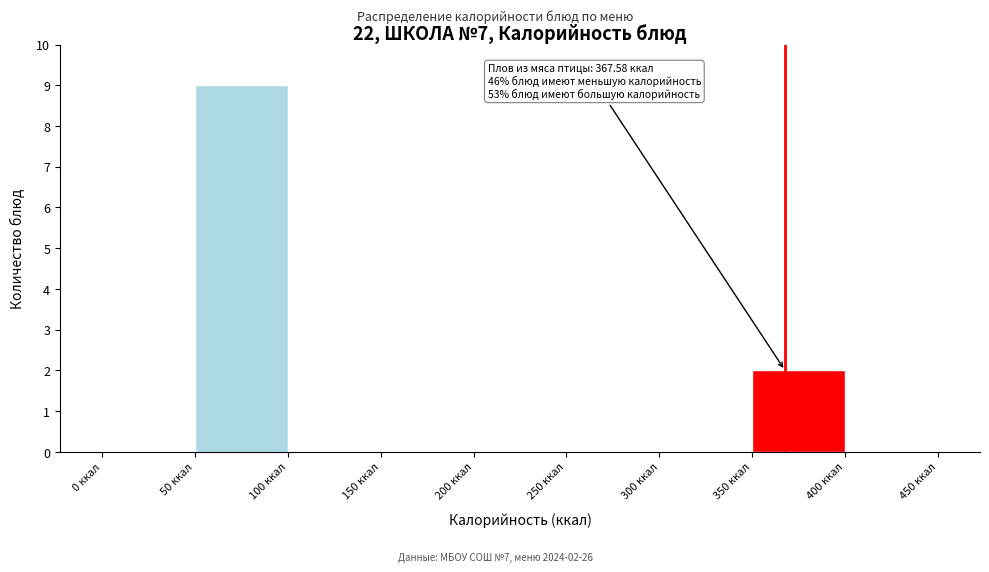

Over which range of the x-axis is the bar tallest?

50 to 100